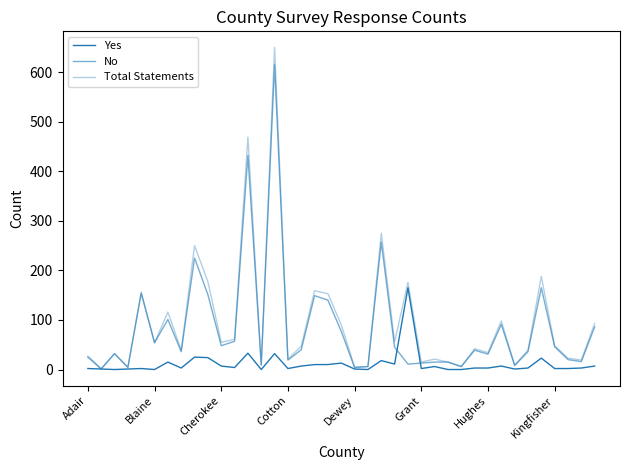

True or false: Total Statements has more than 1 points higher than both neighbors.

True